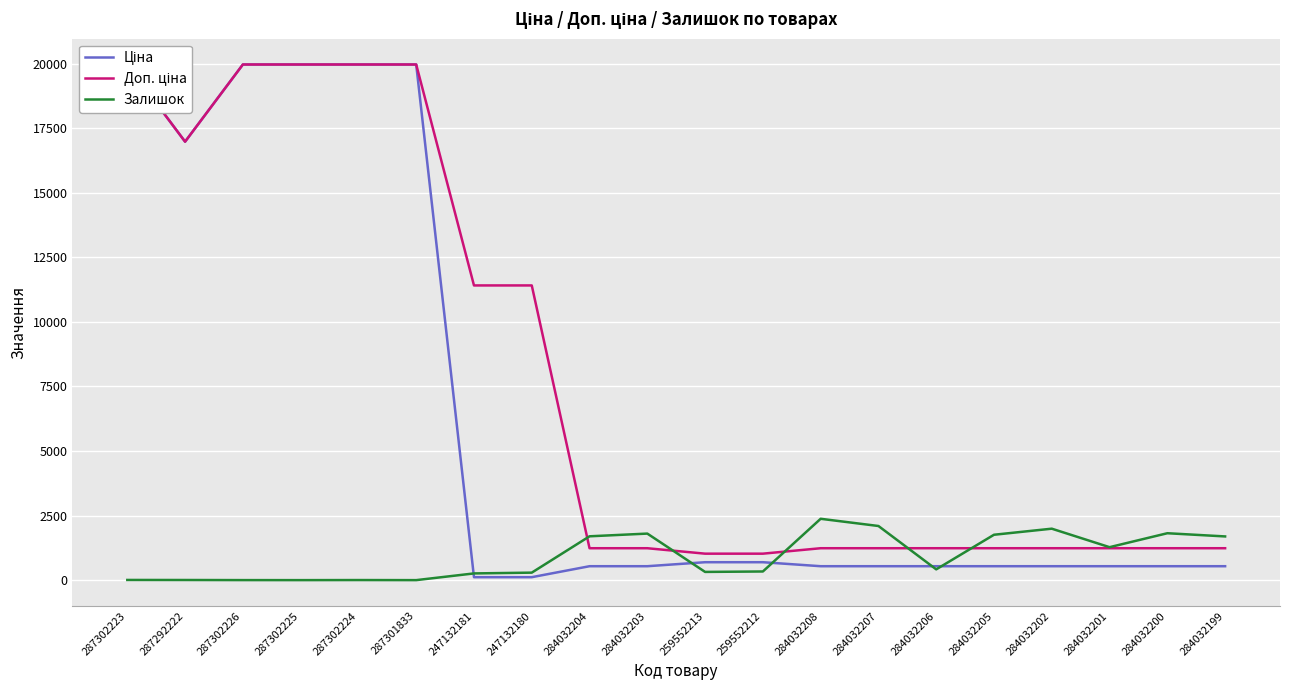

What is the sum of all Залишок values?

18139